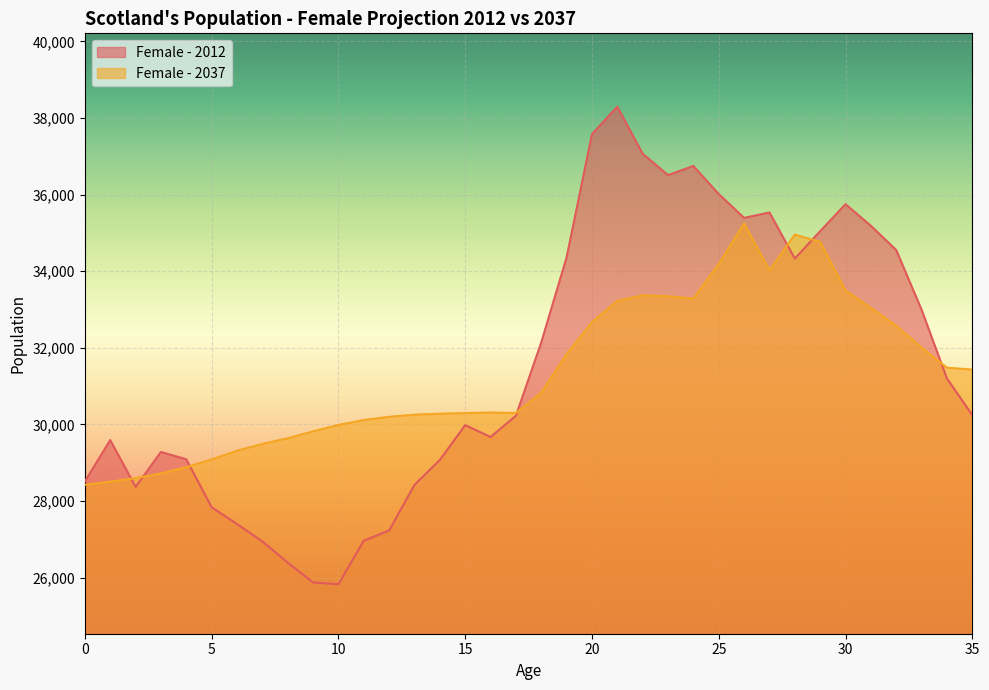

At which category is the sum across all series the highest?

21